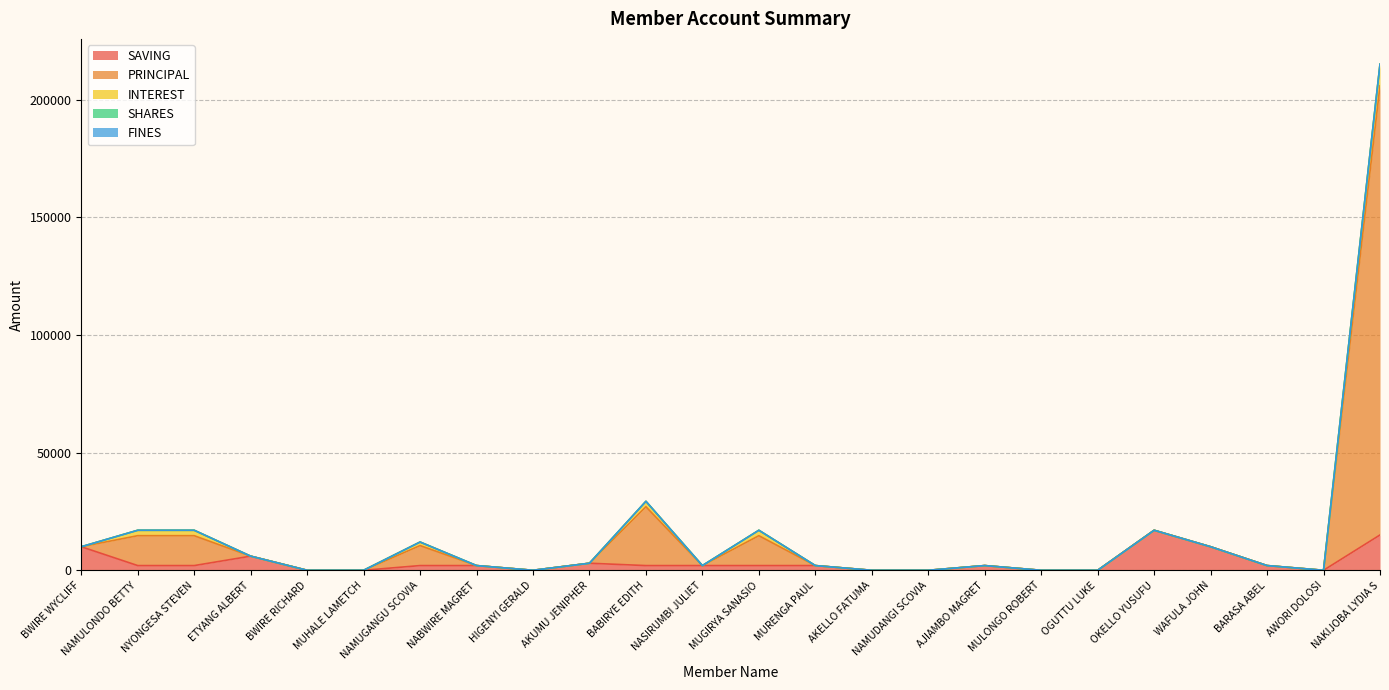

What is the sum of all SHARES values?

1